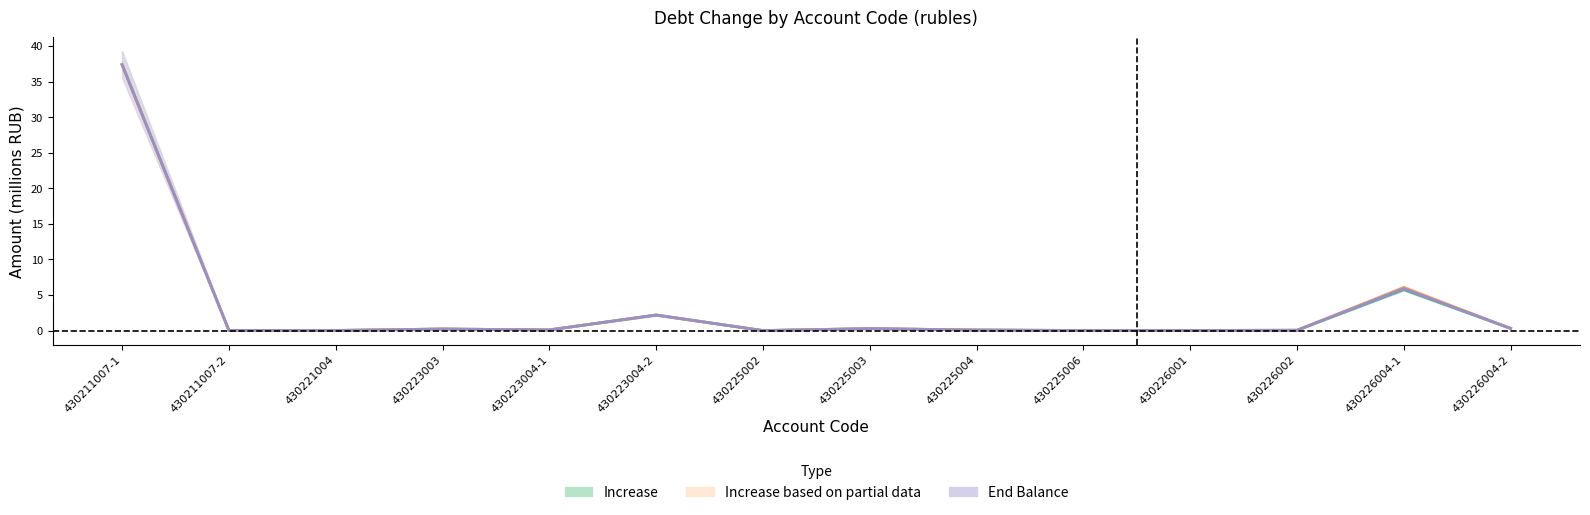

Reading right to left, extract all data points from this chart.

Increase: 0.3	5.8	0.0	0.0	0.0	0.1	0.3	0.0	2.2	0.1	0.2	0.0	0.0	37.4
Decrease: 0.3	6.1	0.0	0.0	0.0	0.1	0.3	0.0	2.2	0.1	0.2	0.0	0.0	37.4
End Balance: 0.3	5.9	0.0	0.0	0.0	0.1	0.3	0.0	2.2	0.1	0.2	0.0	0.0	37.4